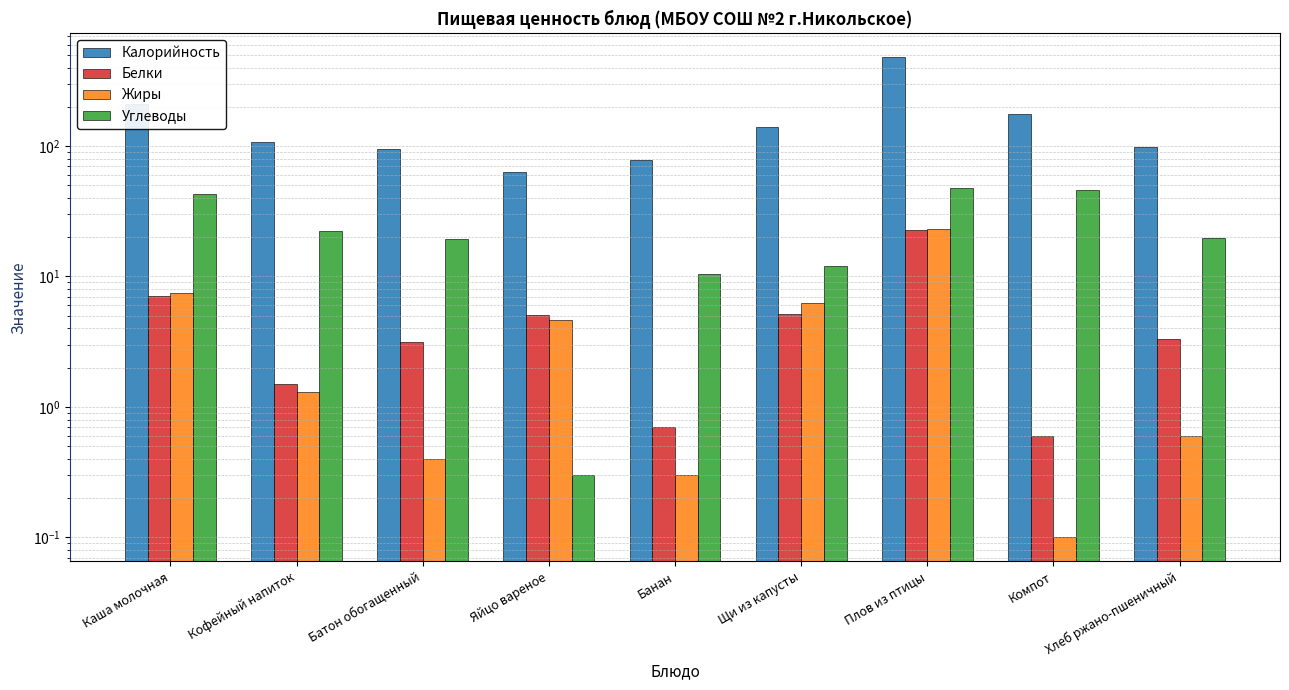

Are the bars grouped side by side (vs. stacked)?

Yes